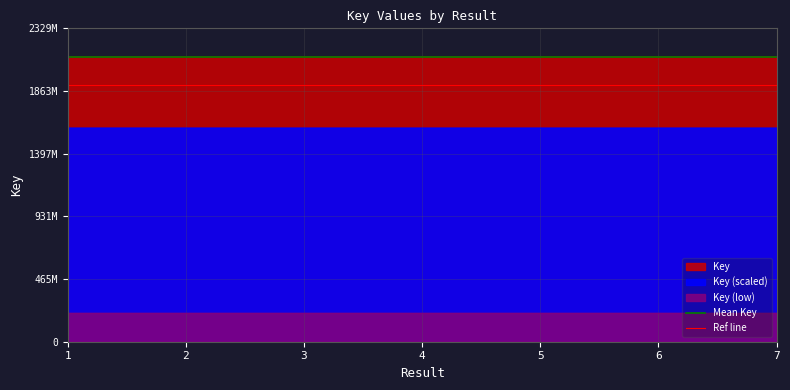

What is the greatest value displayed?

2117919384.1